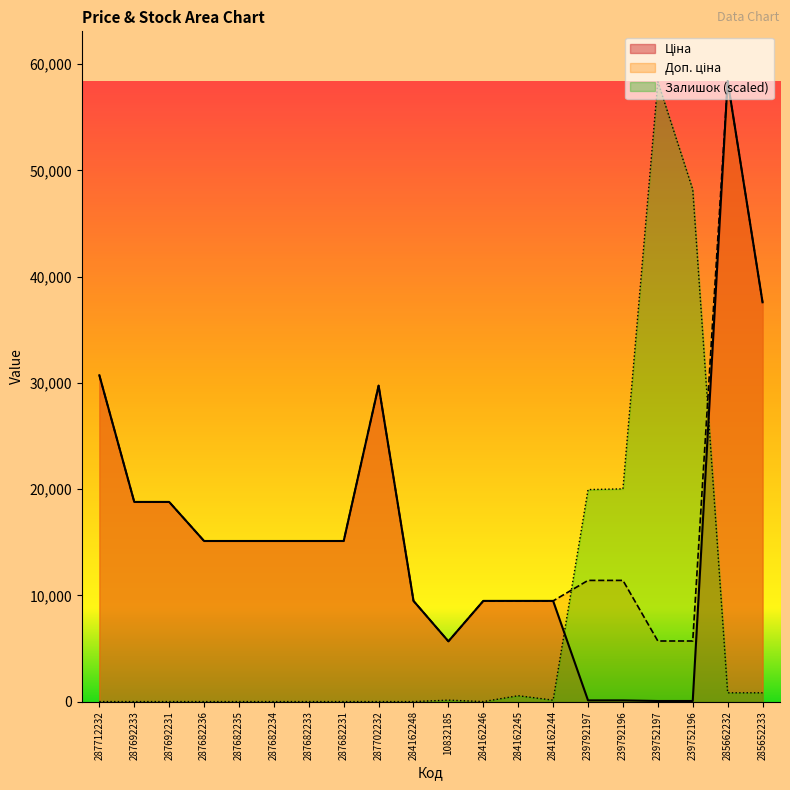

List the series in order of their peak value, lowest first.

Залишок, Ціна, Доп. ціна